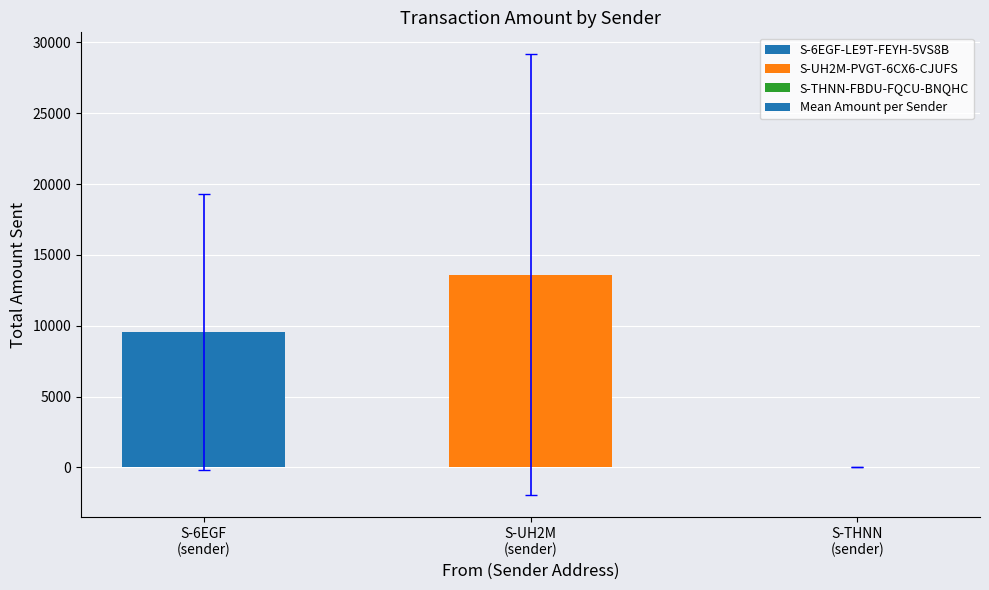

What is the sum of all values?

23168.1